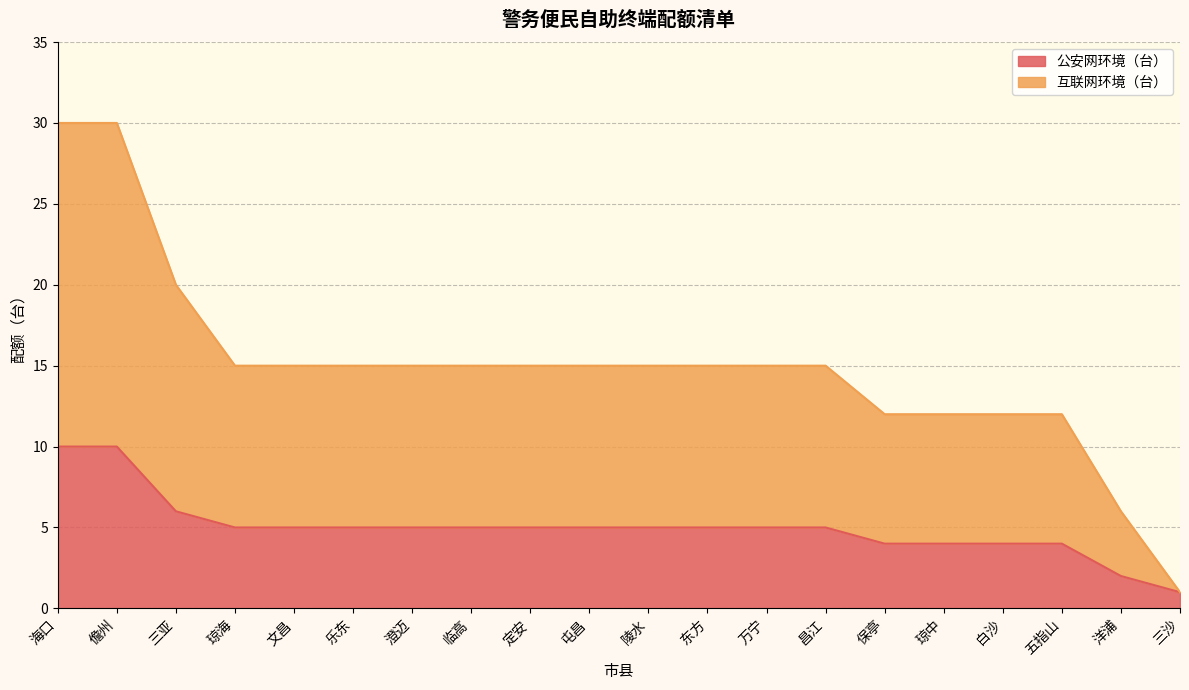

Reading left to right, extract all data points from this chart.

公安网环境（台）: 海口=10	儋州=10	三亚=6	琼海=5	文昌=5	乐东=5	澄迈=5	临高=5	定安=5	屯昌=5	陵水=5	东方=5	万宁=5	昌江=5	保亭=4	琼中=4	白沙=4	五指山=4	洋浦=2	三沙=1
互联网环境（台）: 海口=30	儋州=30	三亚=20	琼海=15	文昌=15	乐东=15	澄迈=15	临高=15	定安=15	屯昌=15	陵水=15	东方=15	万宁=15	昌江=15	保亭=12	琼中=12	白沙=12	五指山=12	洋浦=6	三沙=1